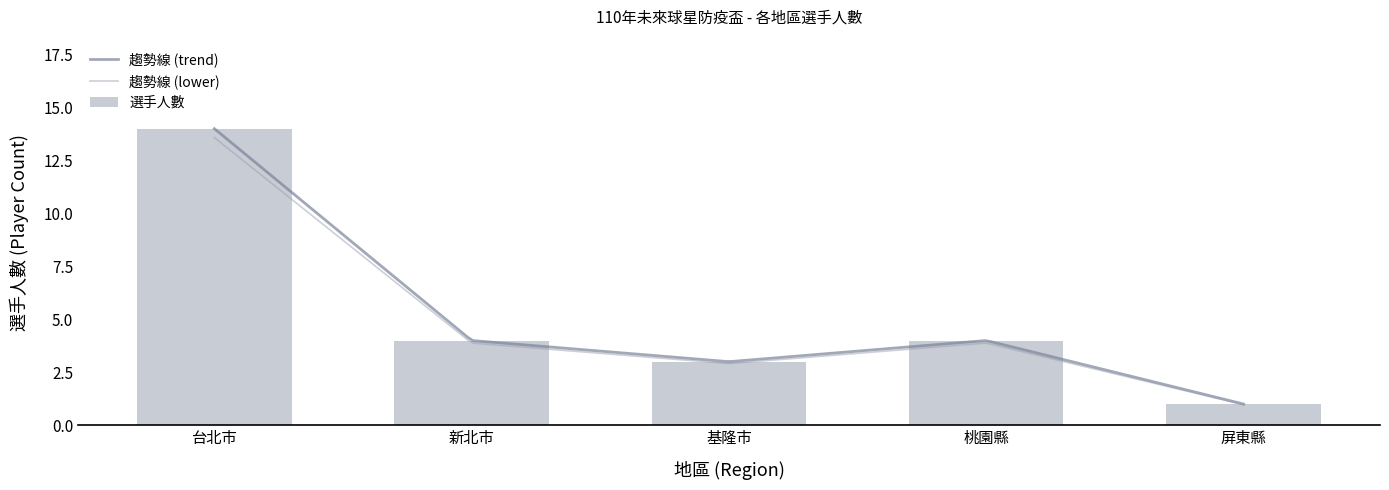

What is the highest value of the 趨勢線 (trend) series?

14.0